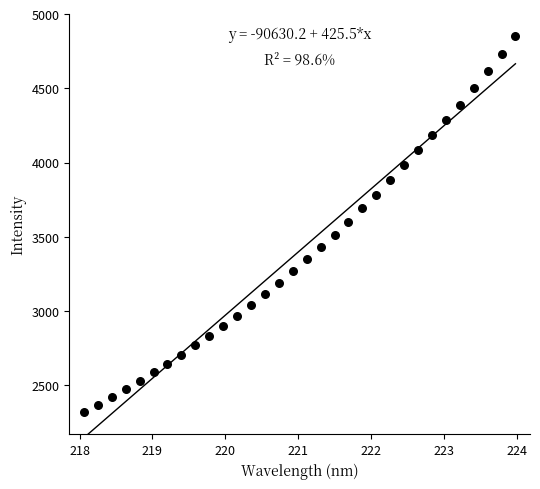

What is the range of X values (max minus min)?

5.9